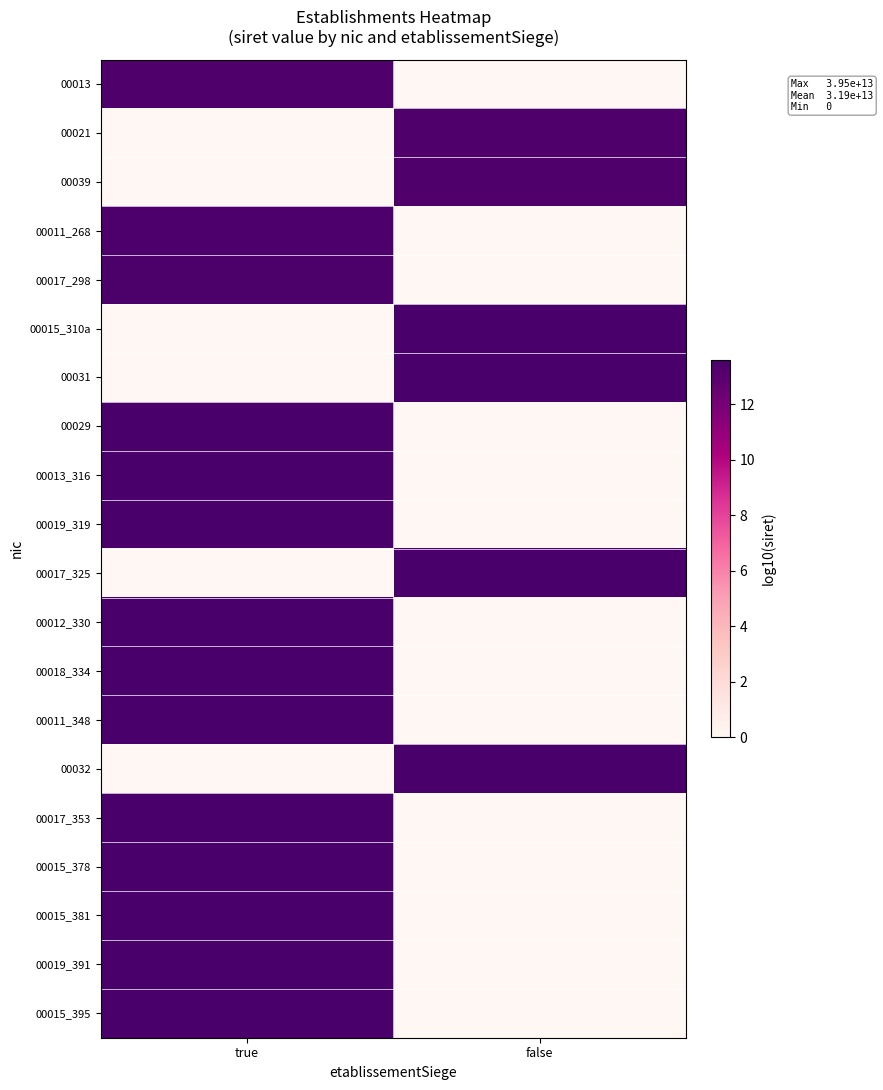

At which category is the sum across all series the highest?

true